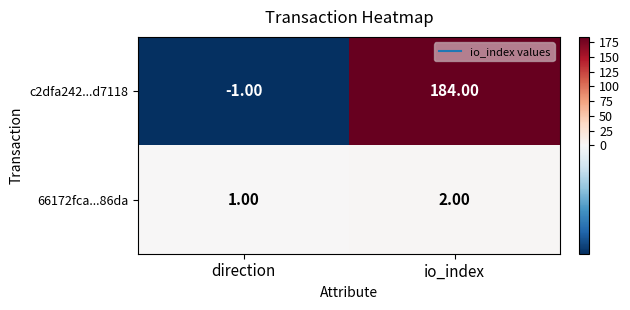

Which category has the lowest value across all series?

direction